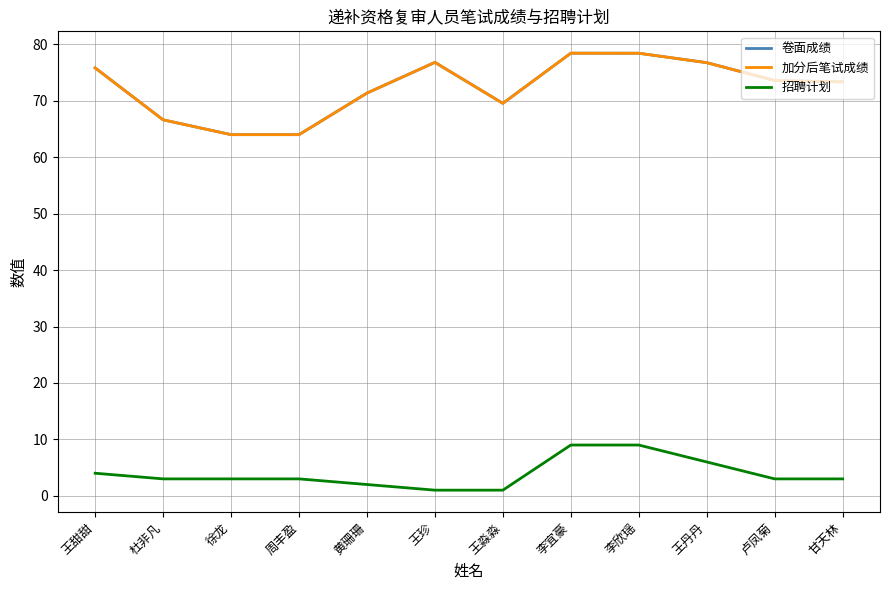

Does the chart have visible grid lines?

Yes